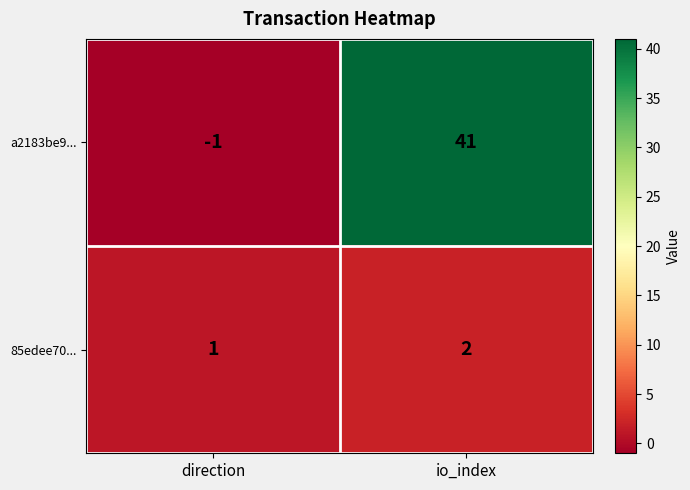

What is the spread (max minus min) of values at io_index?

39